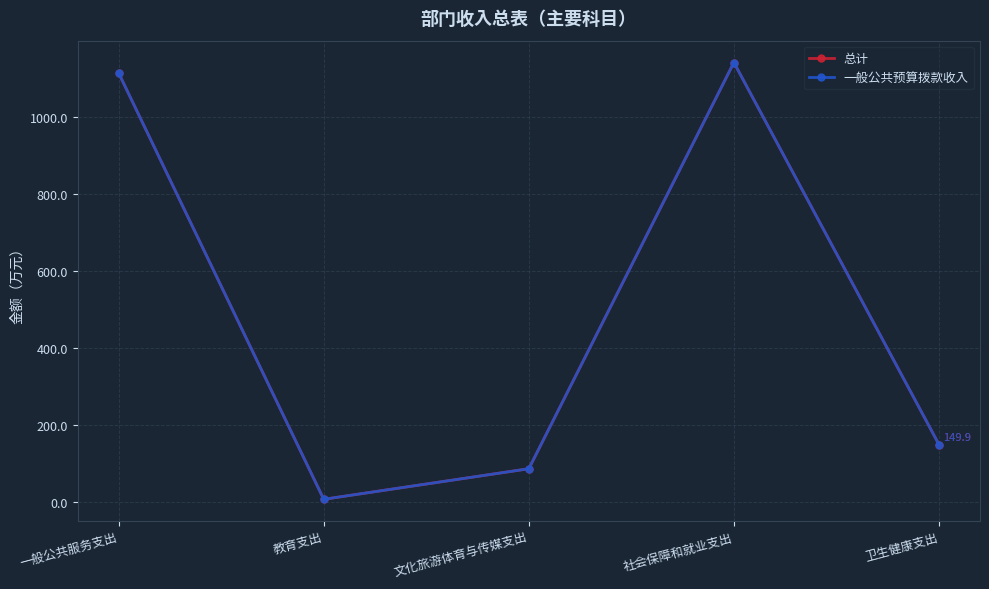

Which category has the lowest value in the 总计 series?

教育支出